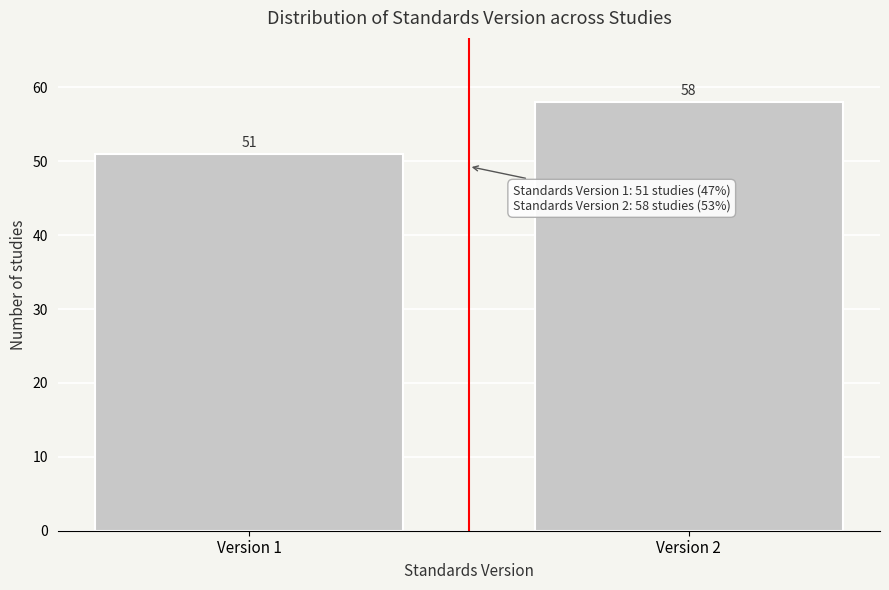

Reading left to right, transcribe all the data shown in this chart.

Version 1=51	Version 2=58